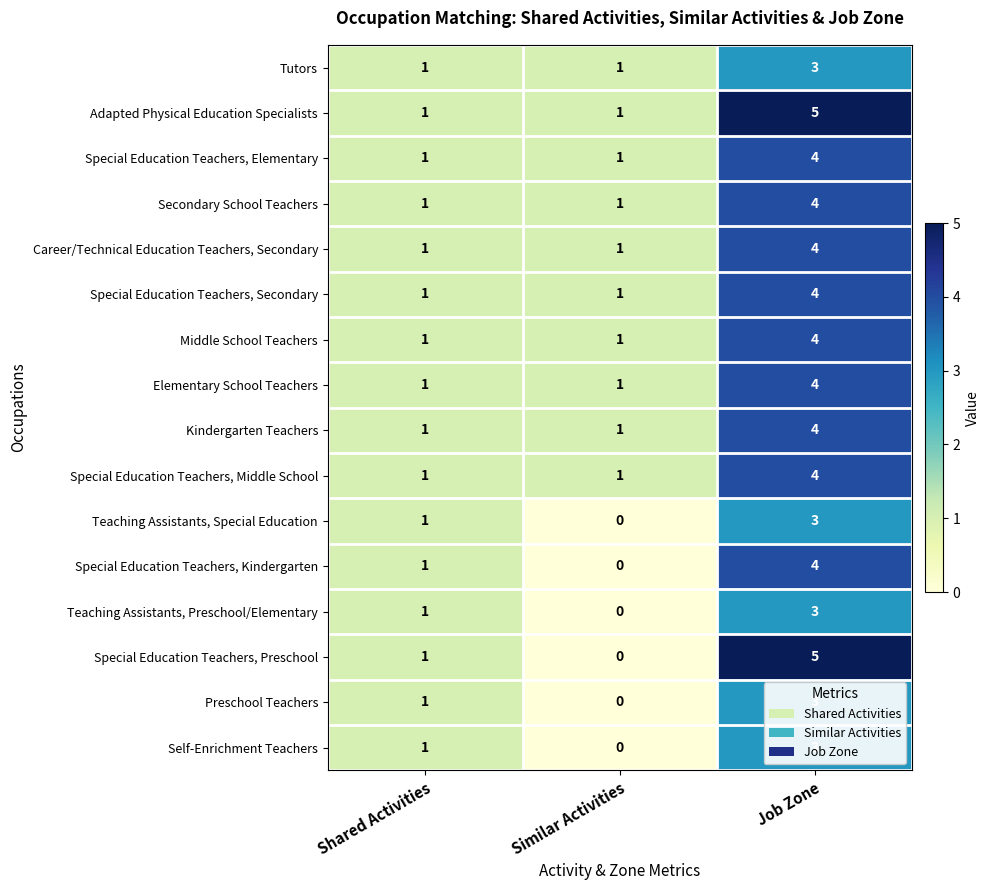

The Special Education Teachers, Elementary series shows 1 at Shared Activities. True or false?

True